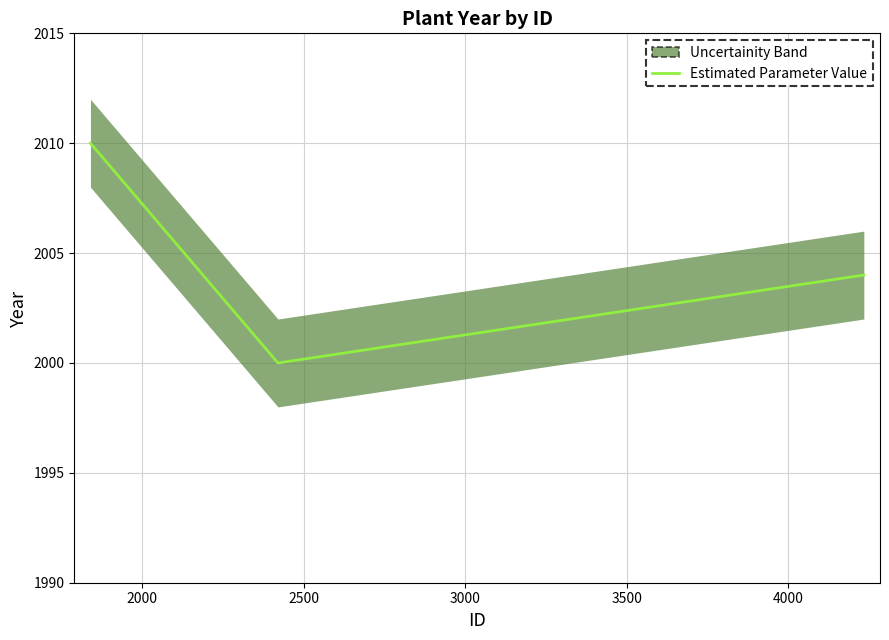

What is the maximum value shown in the chart?

2010